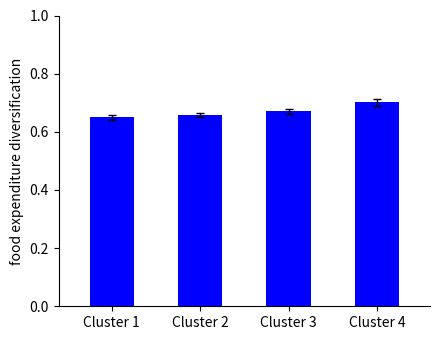

At which category does the chart reach its peak across all series?

Cluster 4